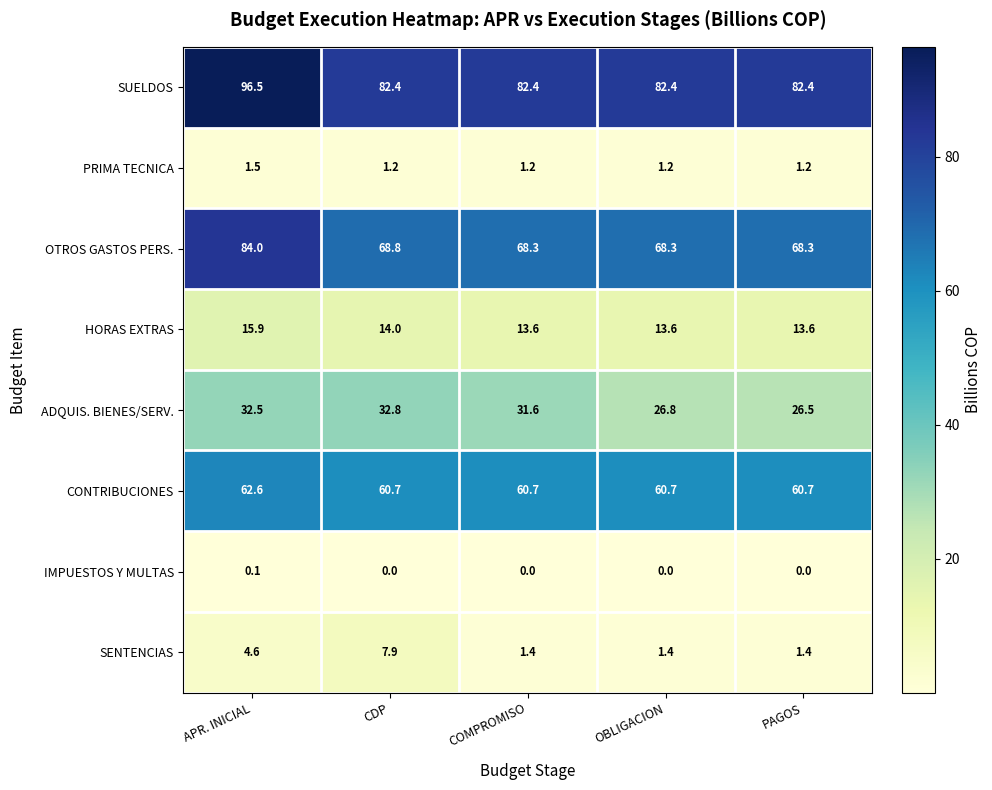

What is the difference between the OTROS GASTOS PERS. values at CDP and PAGOS?

0.5